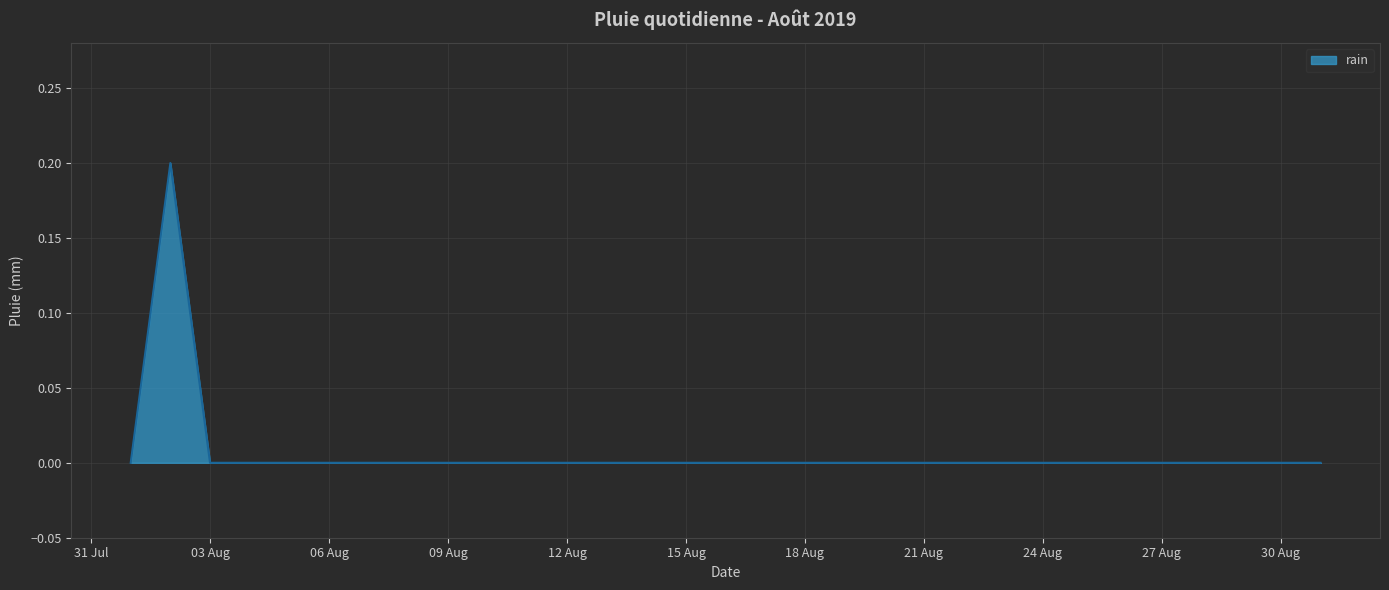

Does the chart display data point markers on the line(s)?

No